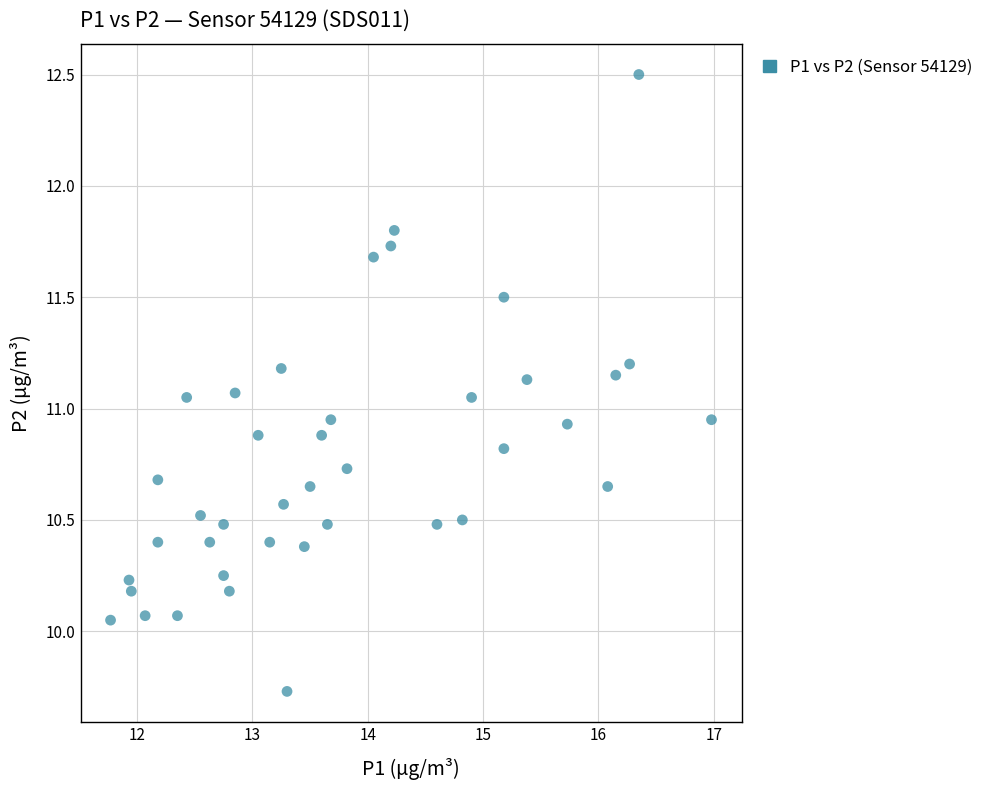

What is the range of X values (max minus min)?

5.2